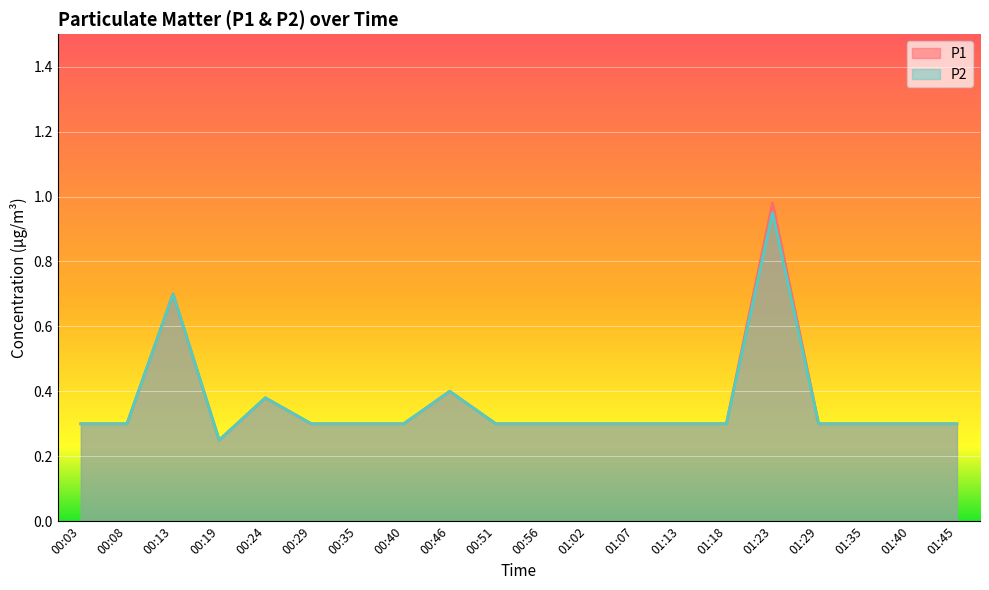

At 01:23, list the series in order from largest to smallest.

P1, P2